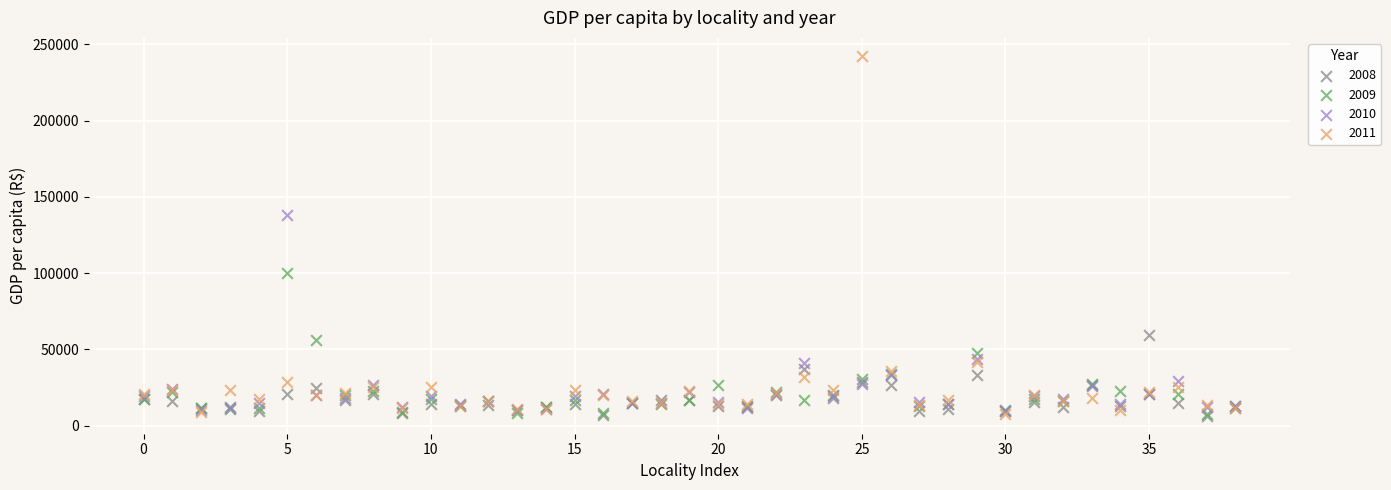

Across all series, what Y value is closest to 124530?

138137.0